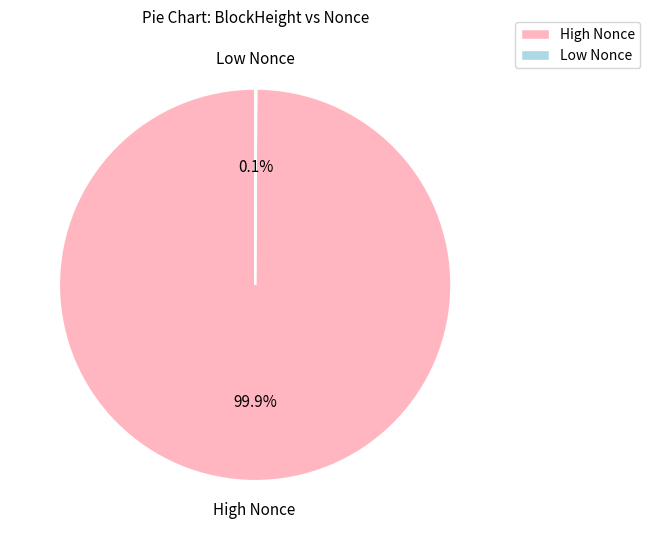

Is there a majority slice in this chart?

Yes